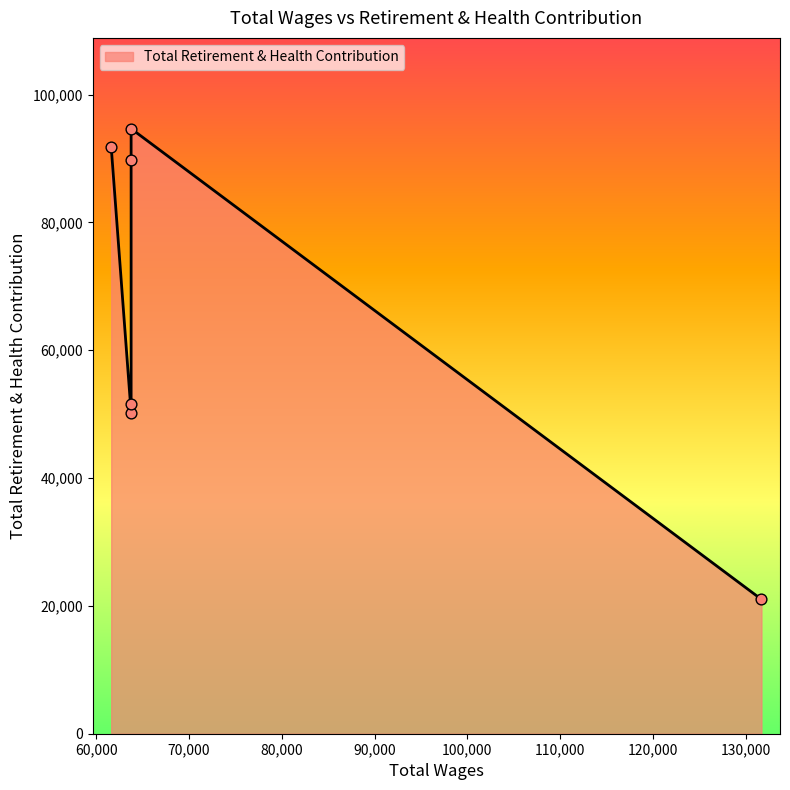

What is the change in value from 63760.0 to 63760.0?

+43115